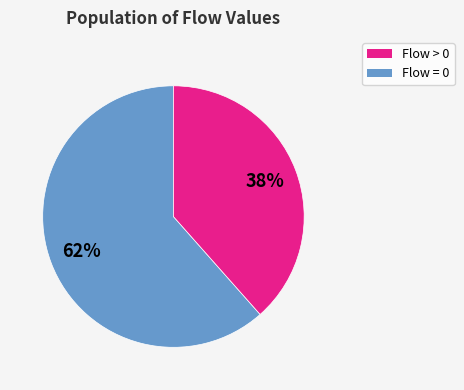

Is there any slice that represents more than half of the pie?

Yes